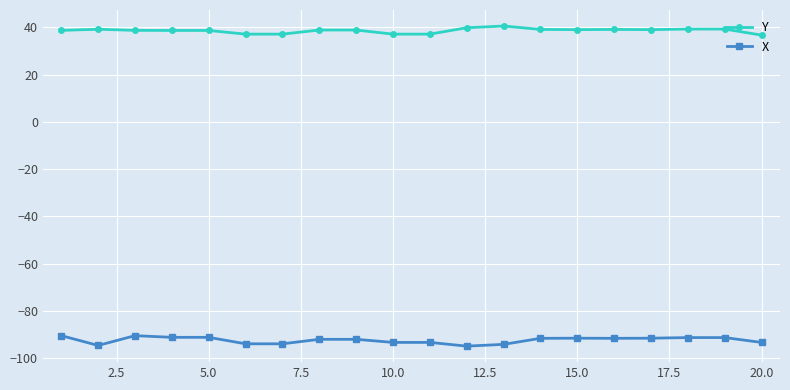

Which series has the largest total across all categories?

Y